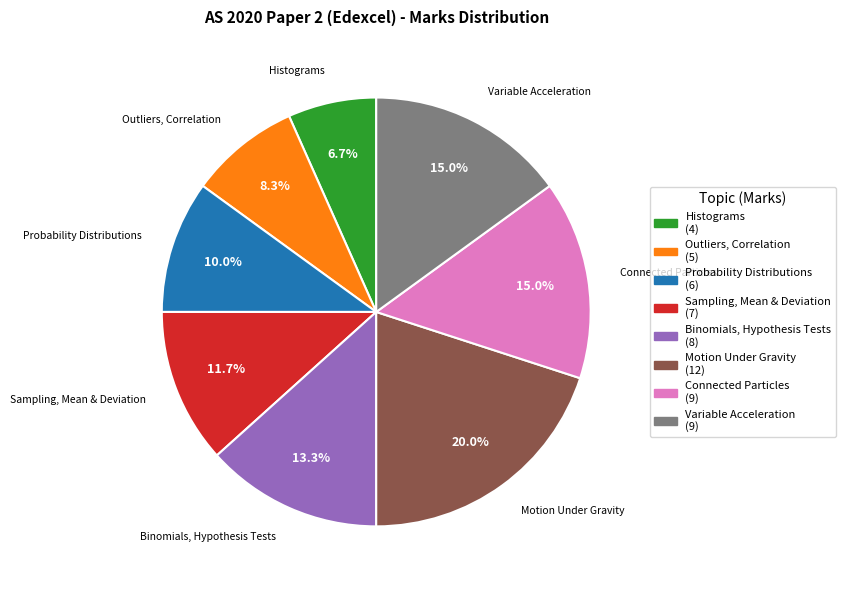

What percentage is NOT represented by Outliers, Correlation?

91.7%